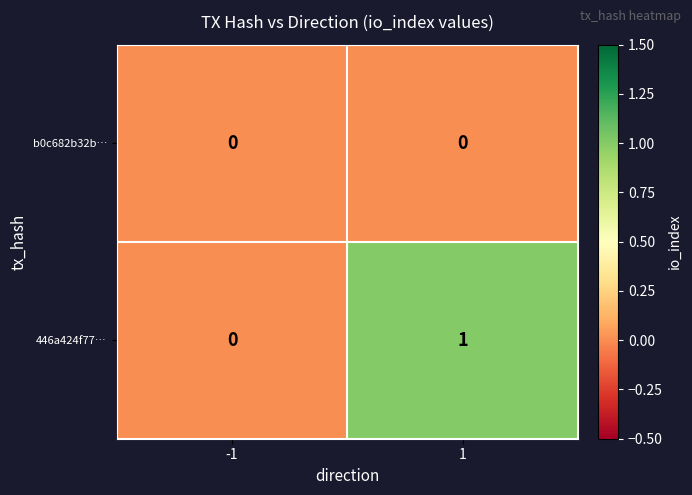

Reading left to right, list all the values displayed in this chart.

b0c682b32b…: 0	0
446a424f77…: 0	1